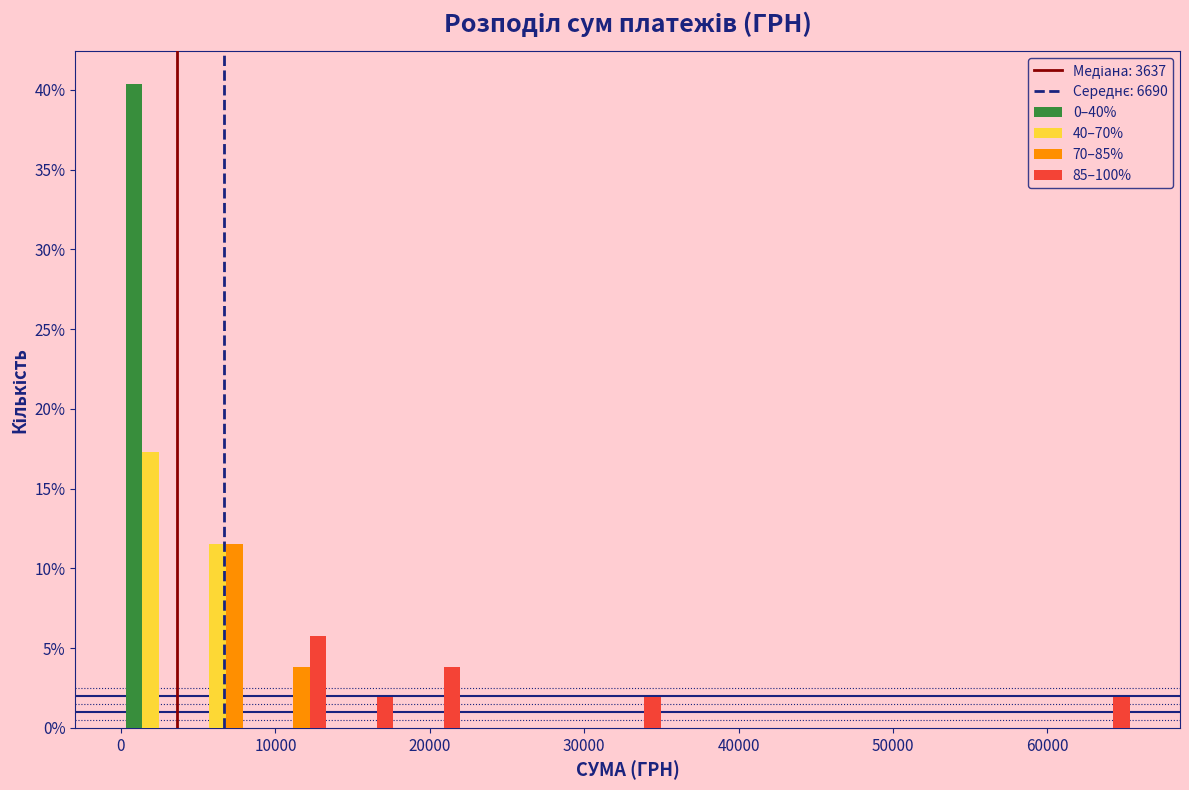

Reading left to right, transcribe this chart: for each range on the x-axis, give the height of each series' bar. Neither the bar edges nor the heights are printed on the chart, so give them approximately, as read against the axes.

0 to 5000: 0–40%=40.5	40–70%=17.5	70–85%=0	85–100%=0
5000 to 9000: 0–40%=0	40–70%=11.5	70–85%=11.5	85–100%=0
9000 to 13000: 0–40%=0	40–70%=0	70–85%=4.0	85–100%=6.0
13000 to 18000: 0–40%=0	40–70%=0	70–85%=0	85–100%=2.0
18000 to 22000: 0–40%=0	40–70%=0	70–85%=0	85–100%=4.0
22000 to 26000: 0–40%=0	40–70%=0	70–85%=0	85–100%=0
26000 to 31000: 0–40%=0	40–70%=0	70–85%=0	85–100%=0
31000 to 35000: 0–40%=0	40–70%=0	70–85%=0	85–100%=2.0
35000 to 39000: 0–40%=0	40–70%=0	70–85%=0	85–100%=0
39000 to 44000: 0–40%=0	40–70%=0	70–85%=0	85–100%=0
44000 to 48000: 0–40%=0	40–70%=0	70–85%=0	85–100%=0
48000 to 52000: 0–40%=0	40–70%=0	70–85%=0	85–100%=0
52000 to 57000: 0–40%=0	40–70%=0	70–85%=0	85–100%=0
57000 to 61000: 0–40%=0	40–70%=0	70–85%=0	85–100%=0
61000 to 65000: 0–40%=0	40–70%=0	70–85%=0	85–100%=2.0